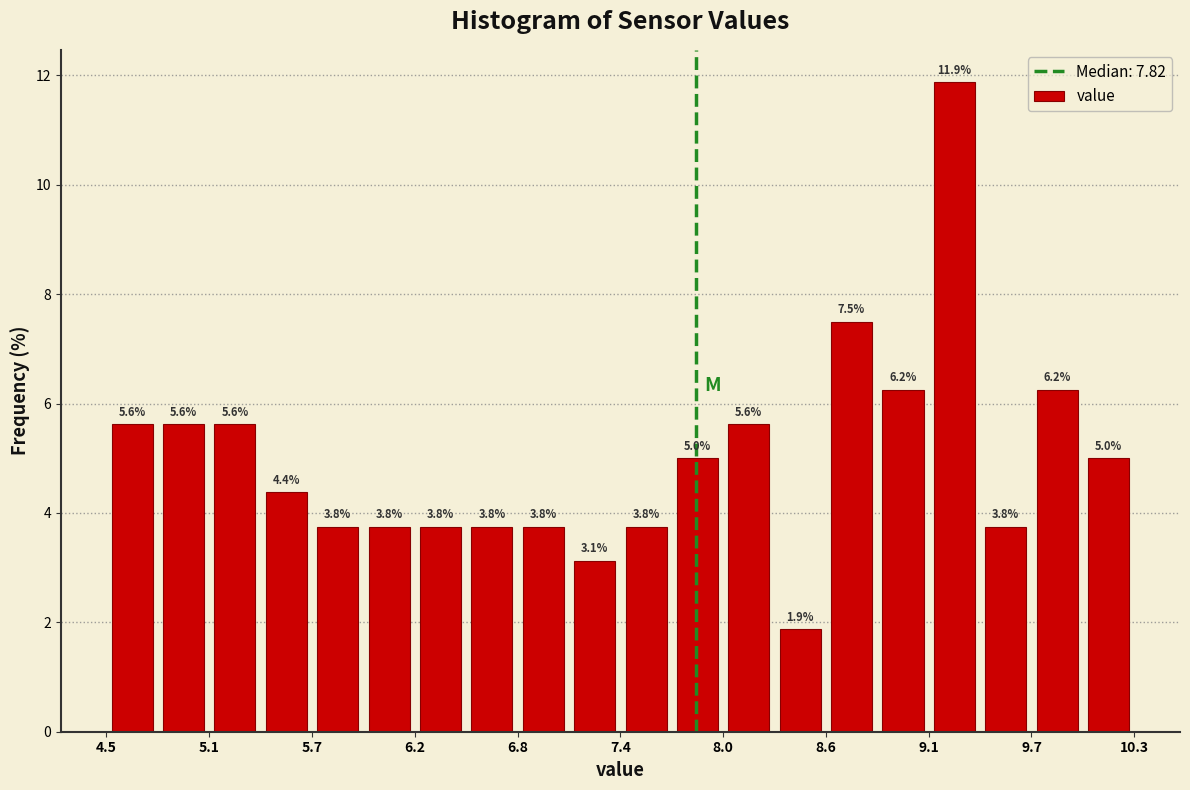

Around what value on the x-axis is the tallest bar? Give the approximate position of its centre, as read against the axis.

9.3